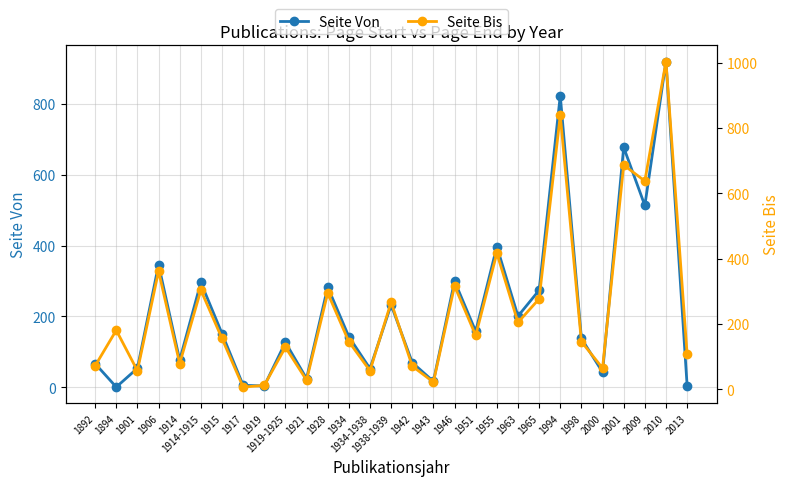

Reading left to right, list all the values displayed in this chart.

Seite Von: 67	1	54	346	77	296	152	6	4	127	25	283	143	53	233	70	17	300	158	397	201	274	823	138	43	677	513	919	5
Seite Bis: 72	181	57	362	79	304	156	7	12	129	28	295	146	57	267	71	22	317	165	417	205	277	839	146	65	687	638	1004	107